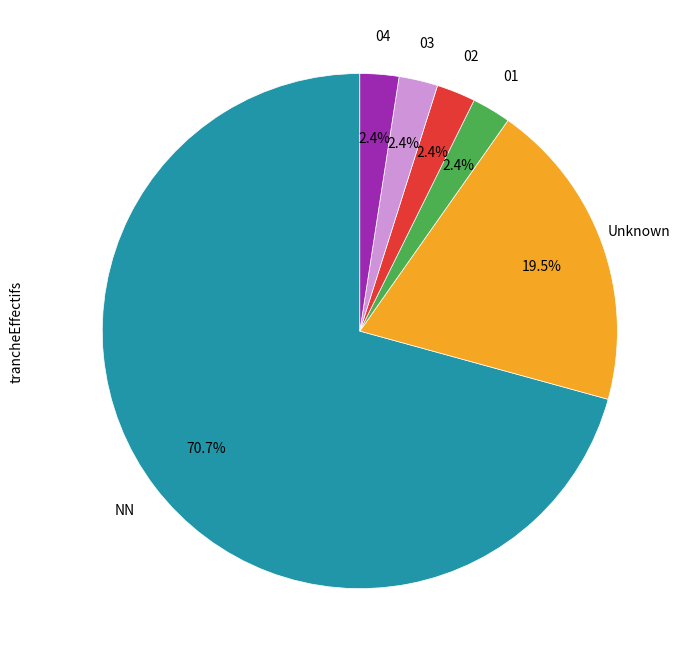

Do 02 and 03 together represent more than half of the pie?

No